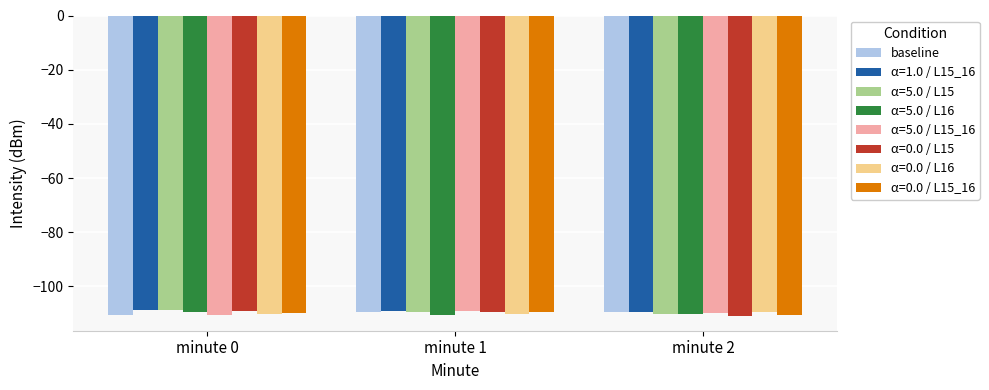

What is the sum of the baseline values at minute 0 and minute 2?

-220.0